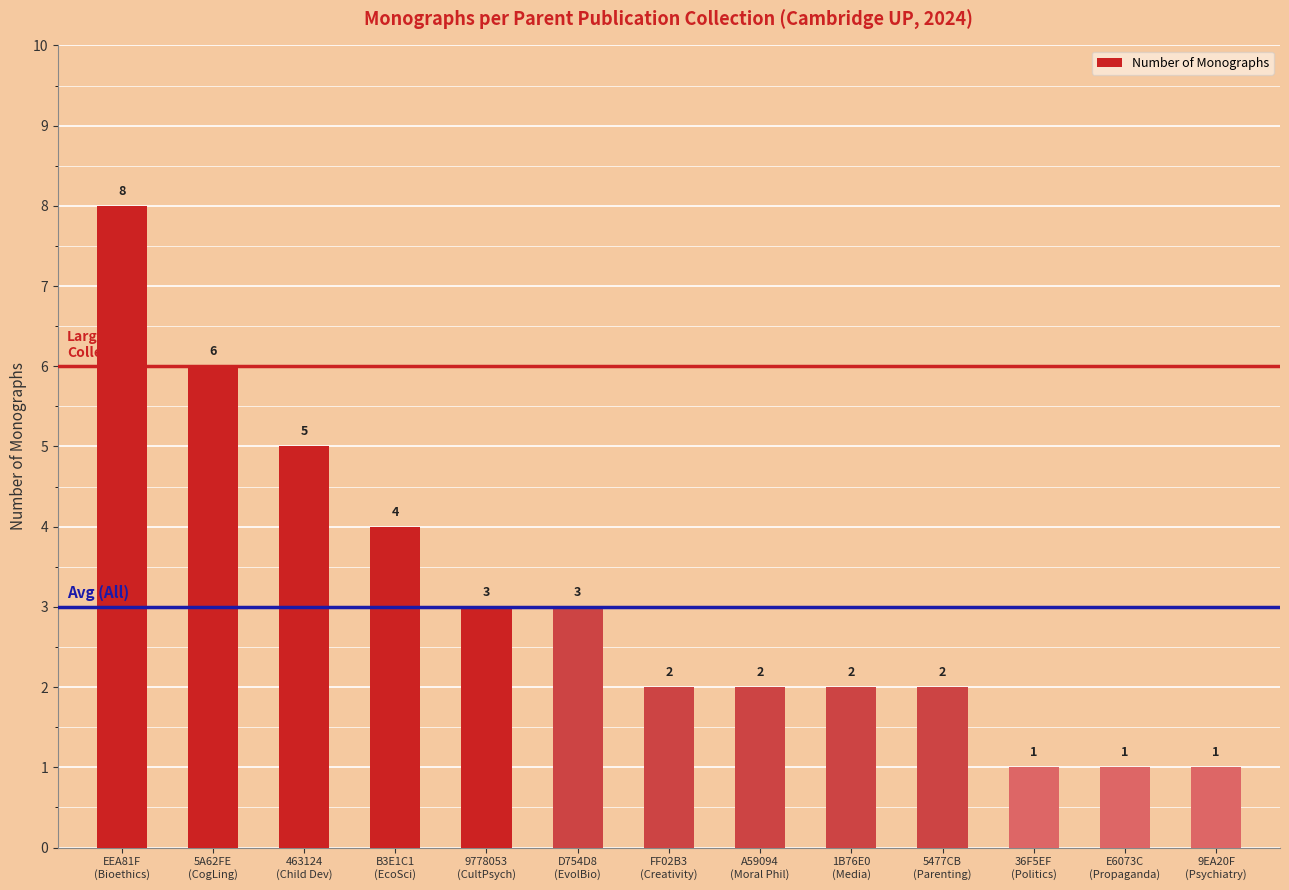

Count the values in the range 2 to 4.

7